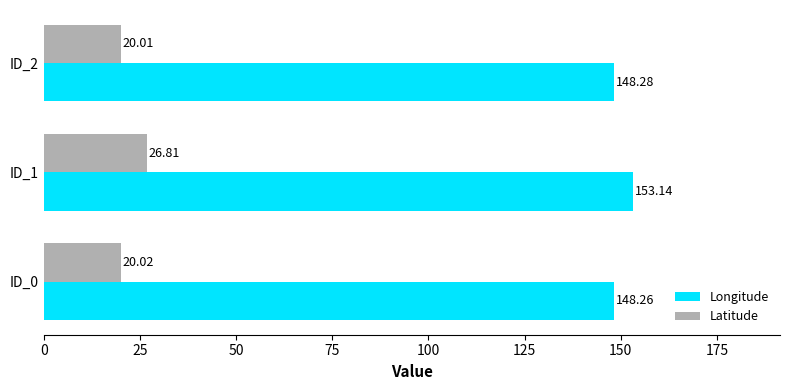

What is the difference between the Latitude values at ID_1 and ID_0?

6.8